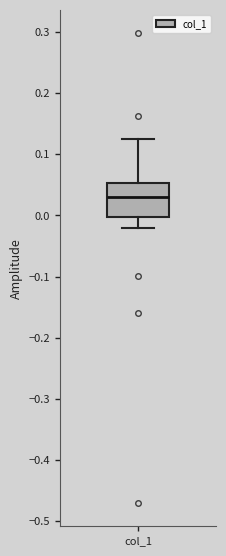

Transcribe this box plot: give where the median line is, the range the box spans, and where the two whiskers end, as read against the y-axis. The values are not printed on the chart, so give them approximately, as read against the axis.

median 0.03, box 0.00 to 0.05, whiskers -0.02 to 0.12